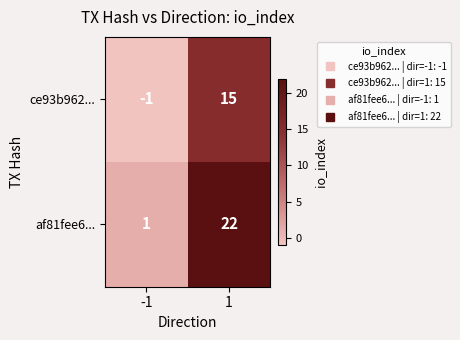

Which series has the largest range (max minus min)?

af81fee6...